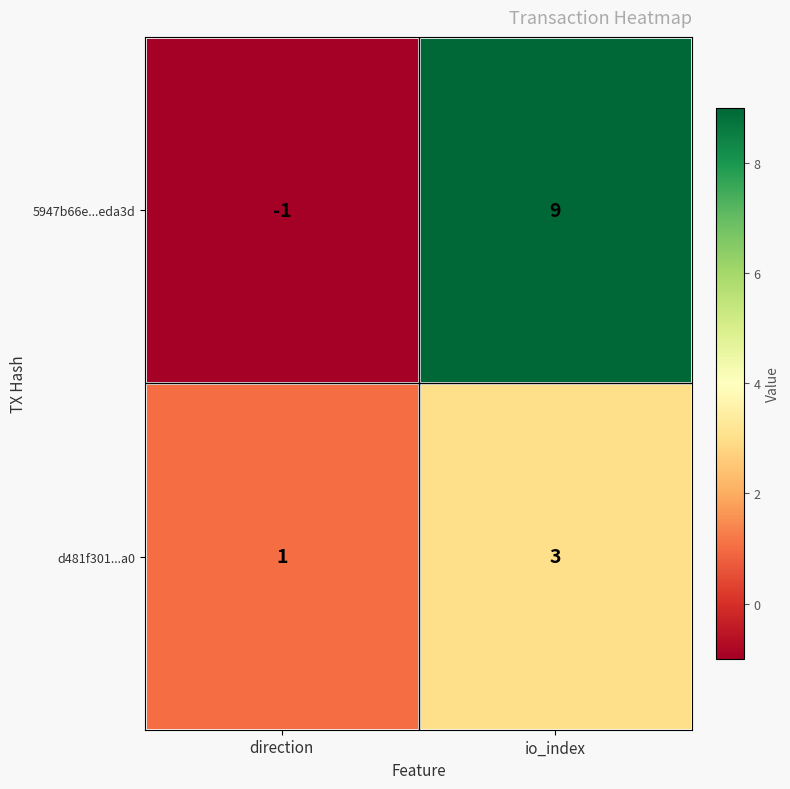

What is the average value of the 5947b66e...eda3d series?

4